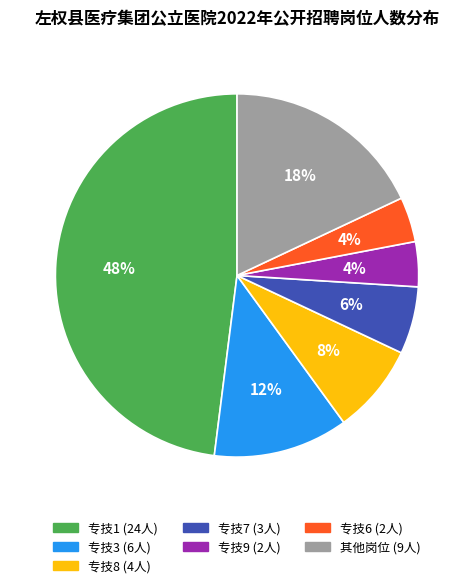

To the nearest percent, what portion does 专技9 (2人) represent?

4%